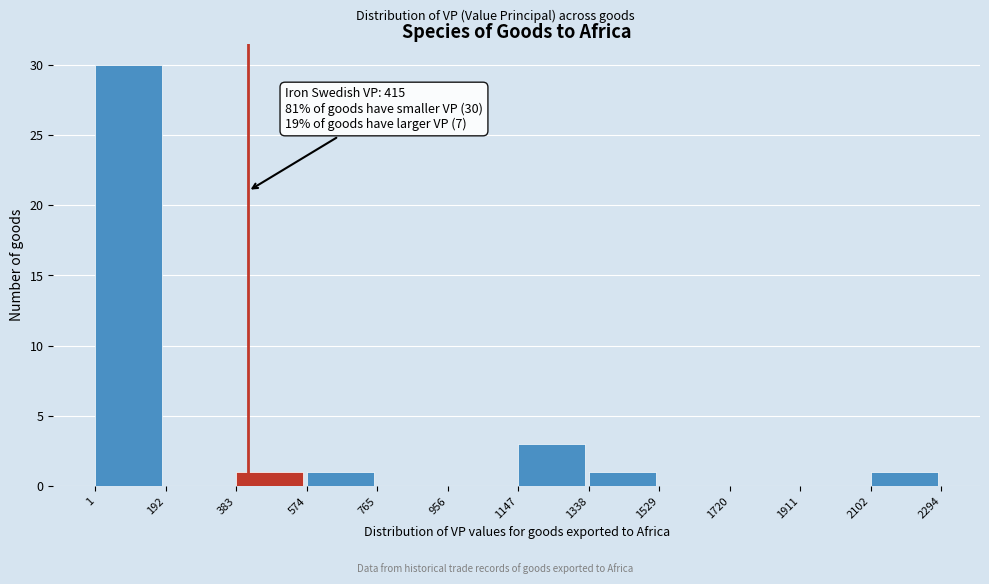

Which range on the x-axis has the tallest bar?

1 to 192